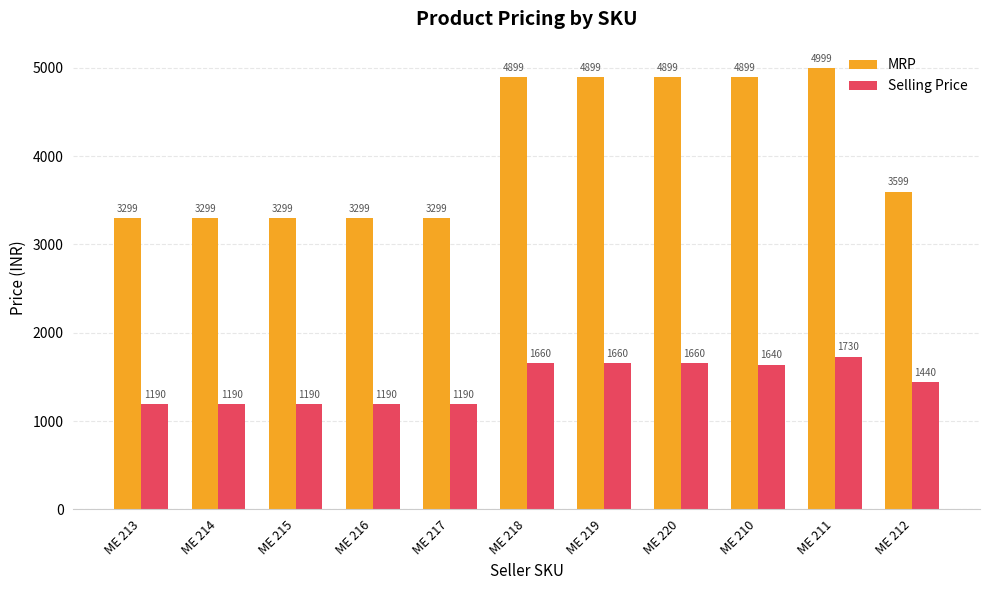

How many groups of bars are there?

11